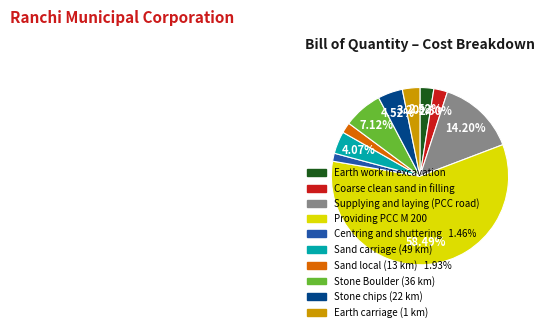

Do Stone Boulder (36 km) and Earth carriage (1 km) together represent more than half of the pie?

No